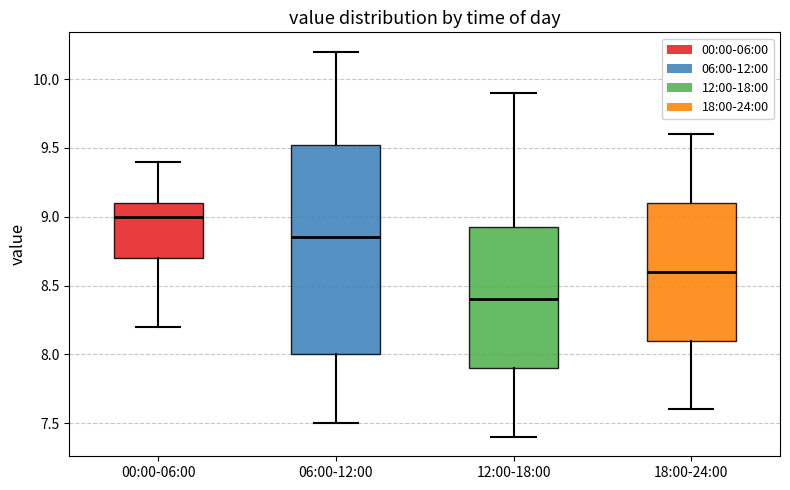

Which box is the tallest, from its lower edge to its upper edge?

06:00-12:00